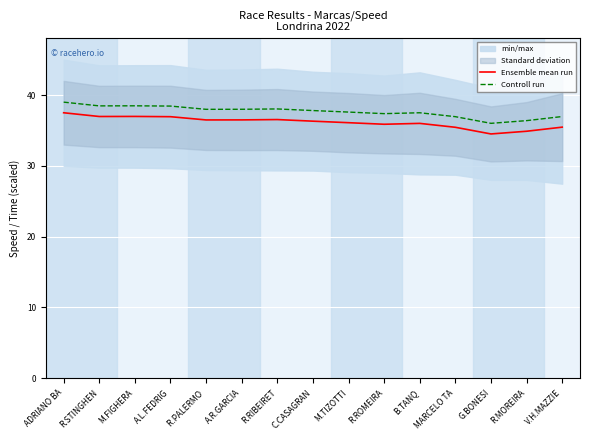

Reading left to right, extract all data points from this chart.

Ensemble mean run: 37.5	37.0	37.0	36.9	36.5	36.5	36.5	36.3	36.1	35.9	36.0	35.4	34.5	34.9	35.5
Controll run: 39.0	38.5	38.5	38.4	38.0	38.0	38.0	37.8	37.6	37.4	37.5	36.9	36.0	36.4	37.0